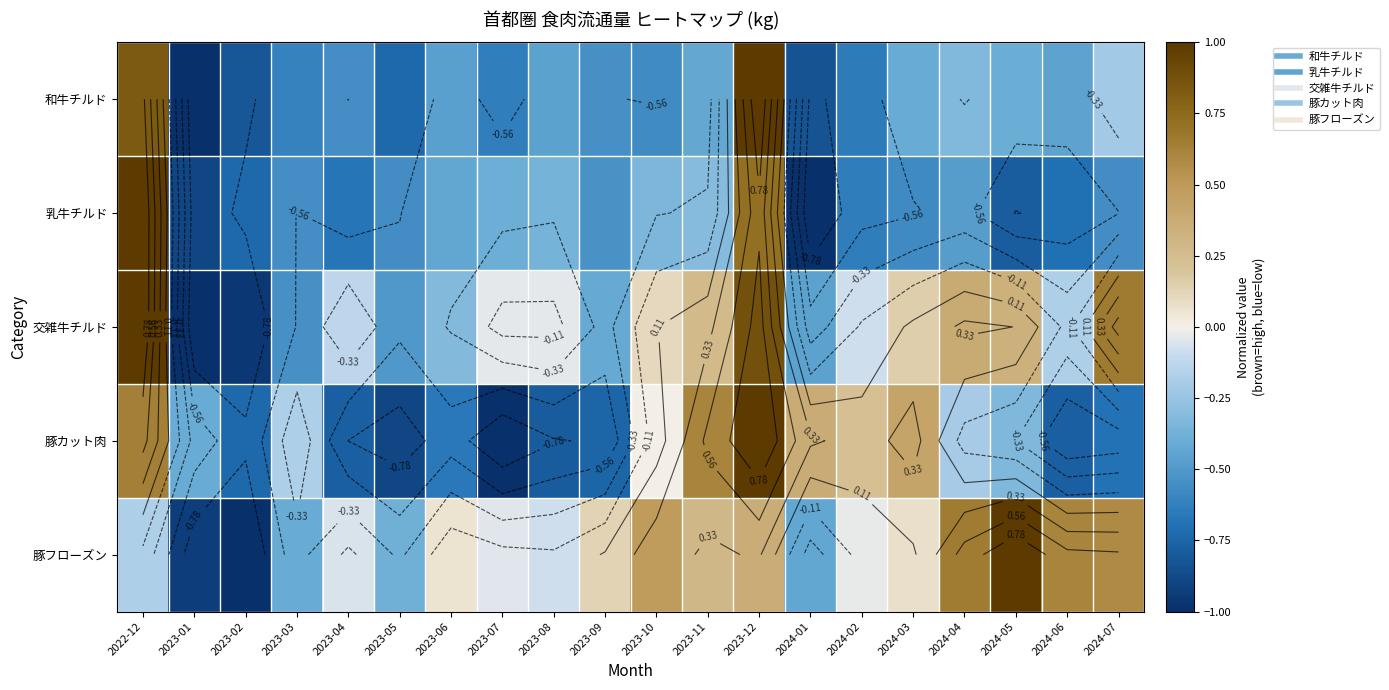

What is the difference between the highest and lowest values at 2024-03?

1.0